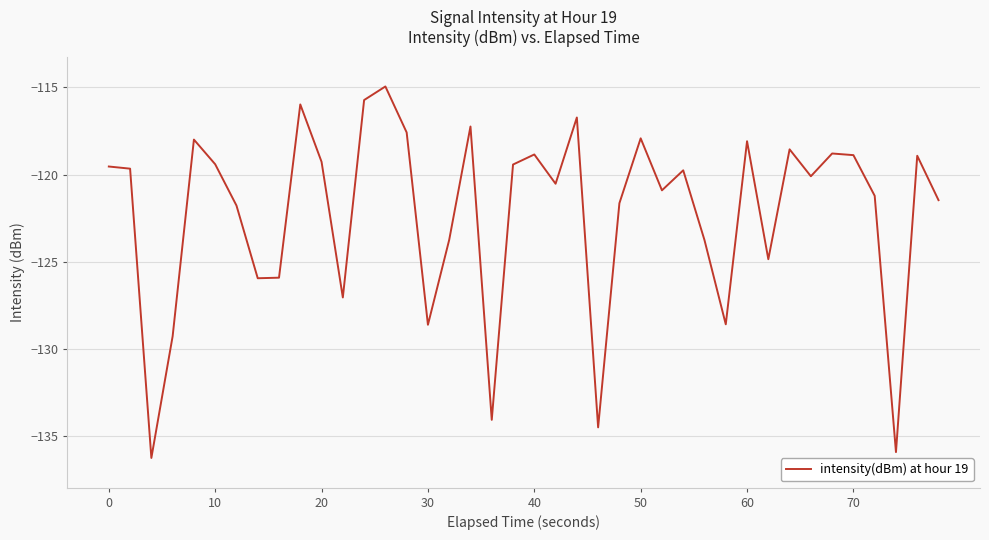

What is the greatest value displayed?

-115.0